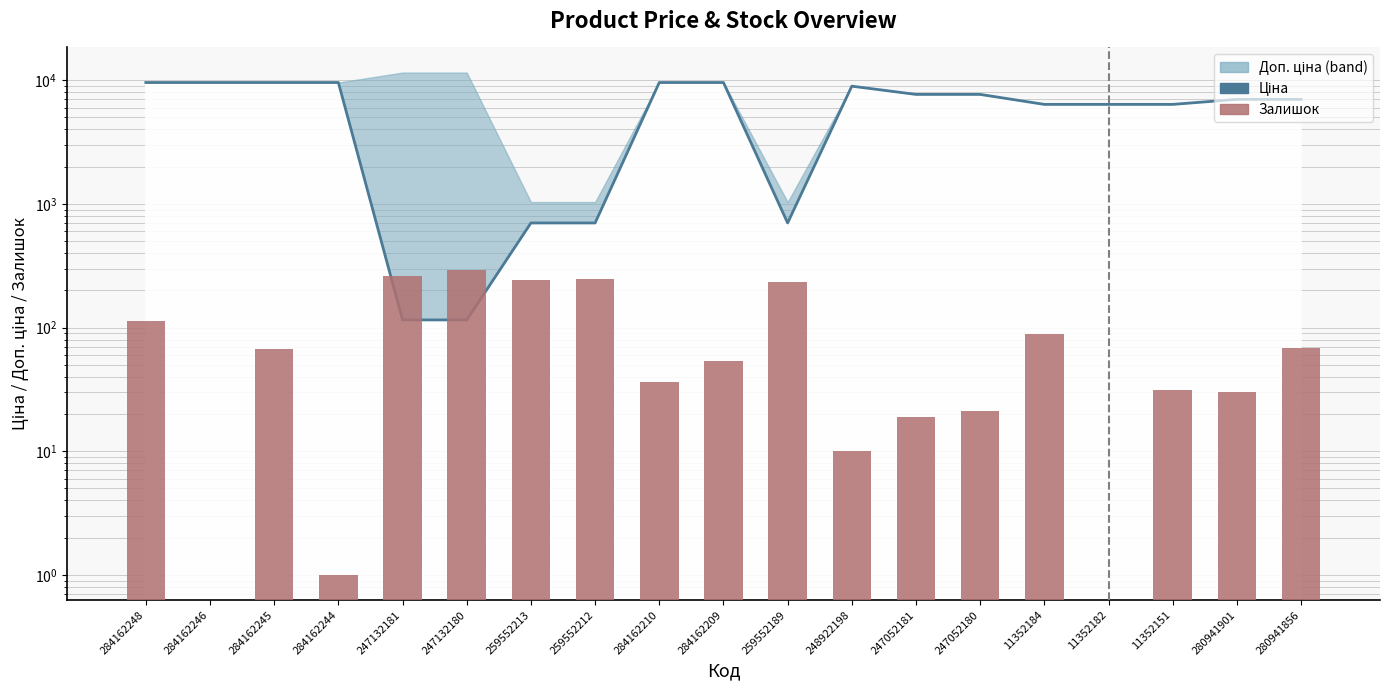

The value of Залишок at 284162209 is 54.0. True or false?

True